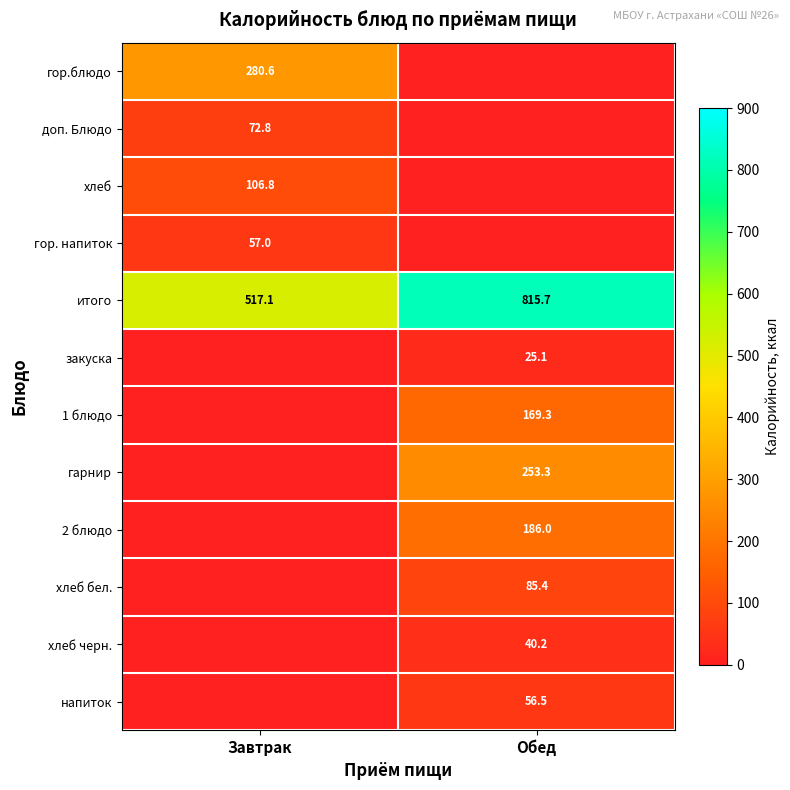

What is the sum of all итого values?

1332.8